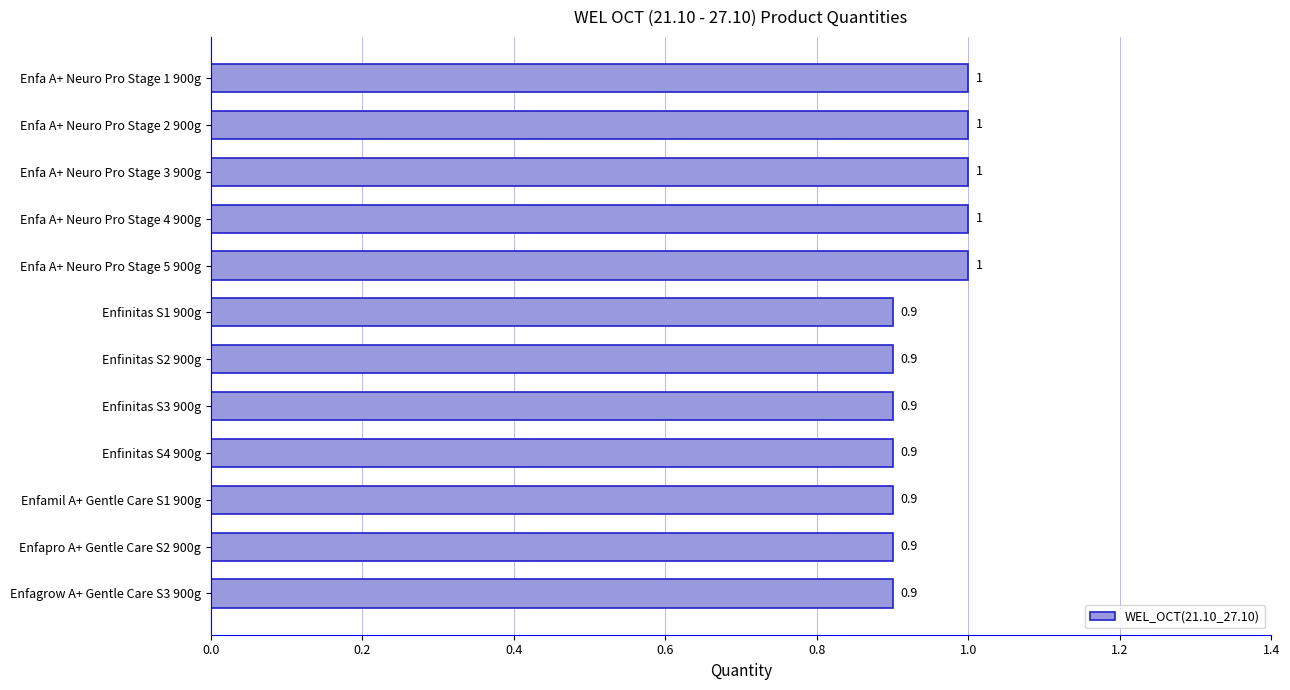

How many values are between 0 and 1?

12